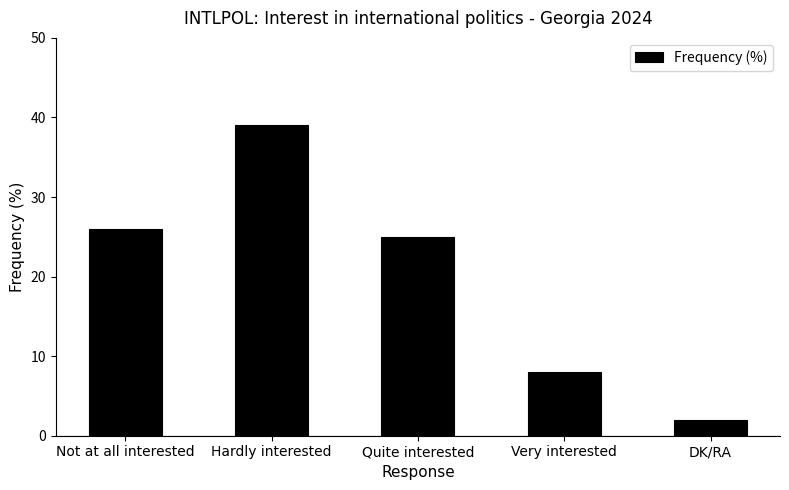

What position from the right is DK/RA?

1